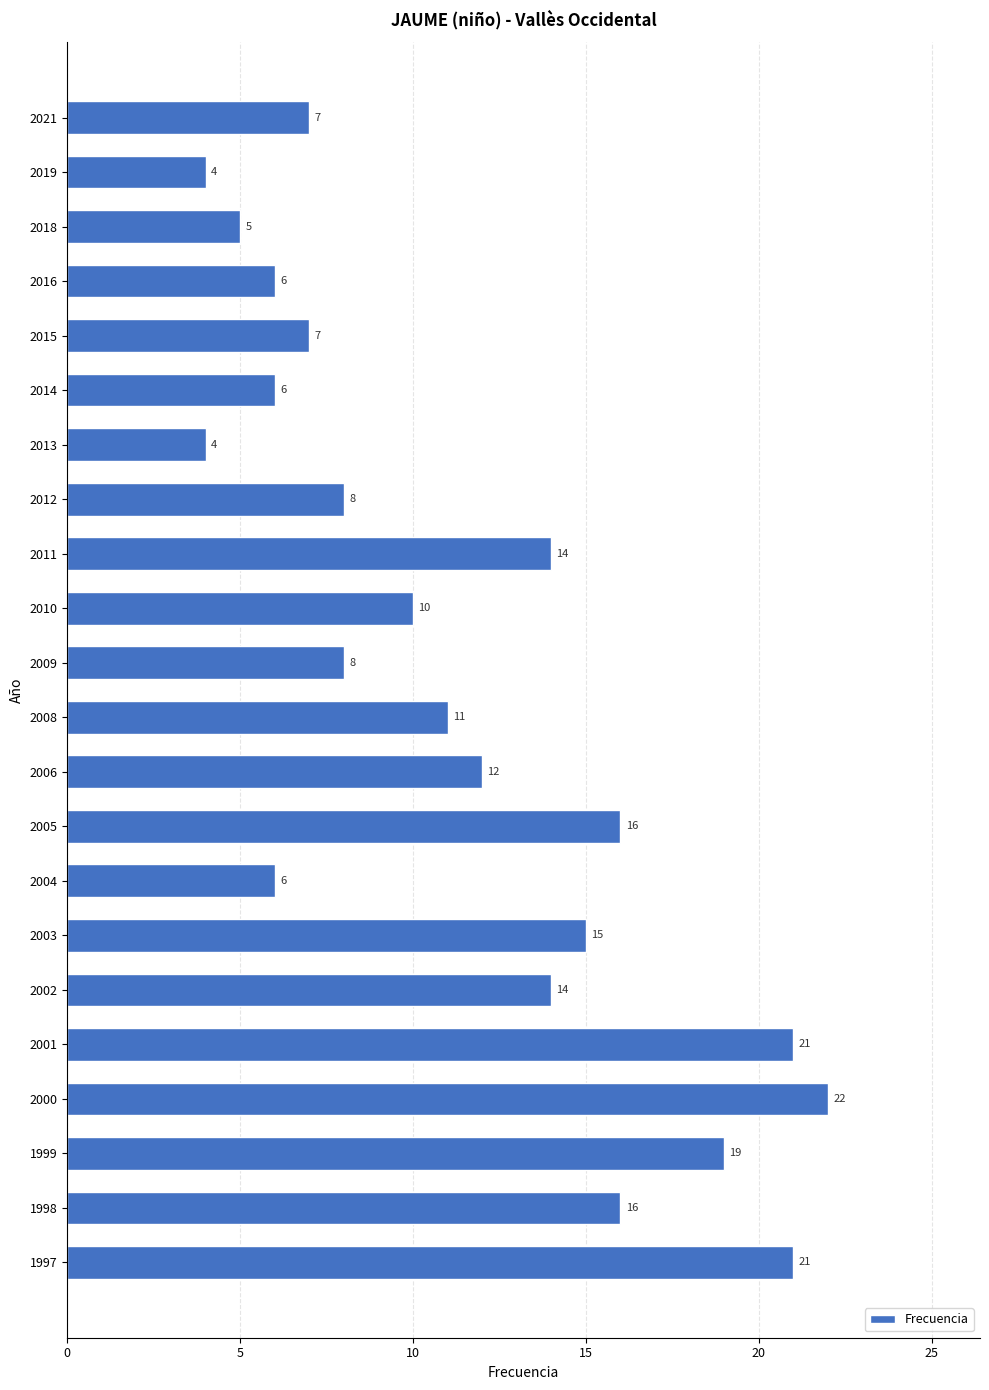

What is the value of the 13th bar from the top?

12